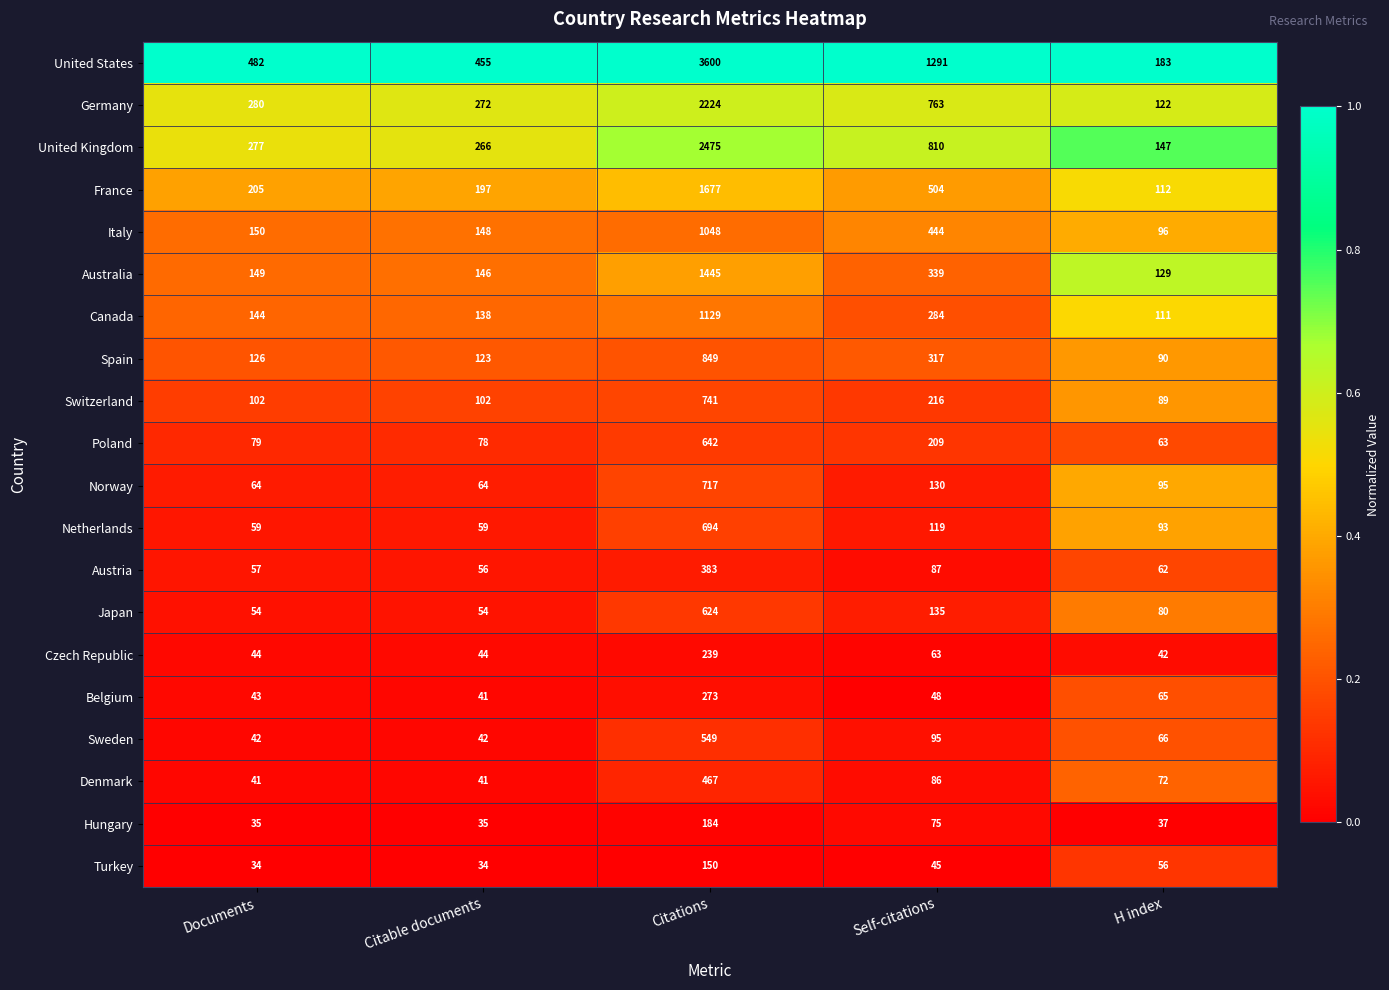

Where is Italy nearest to the value 572?

Self-citations